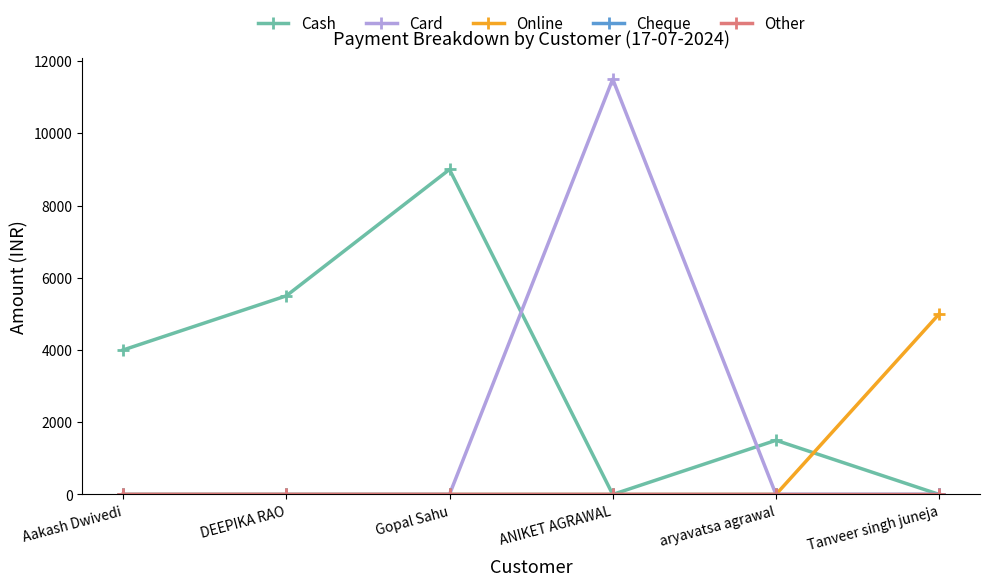

What is the value of the Cash point at the 2nd from the left?

5500